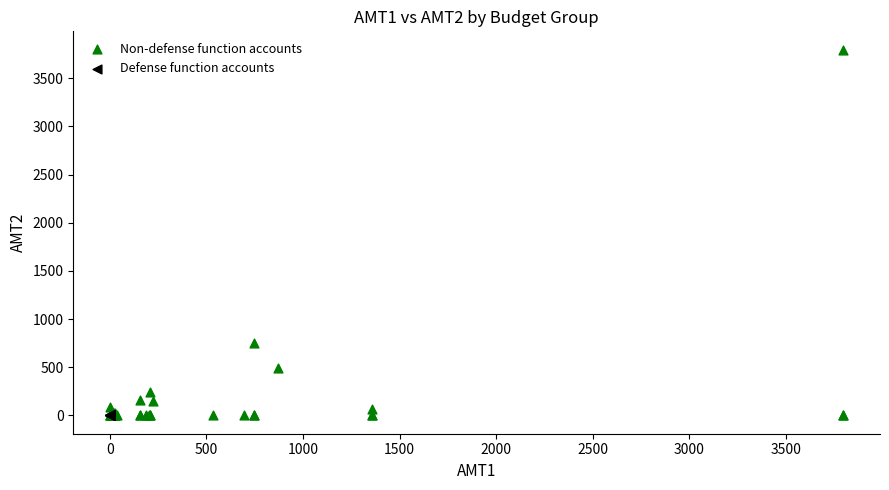

Which series reaches the maximum Y coordinate?

Non-defense function accounts